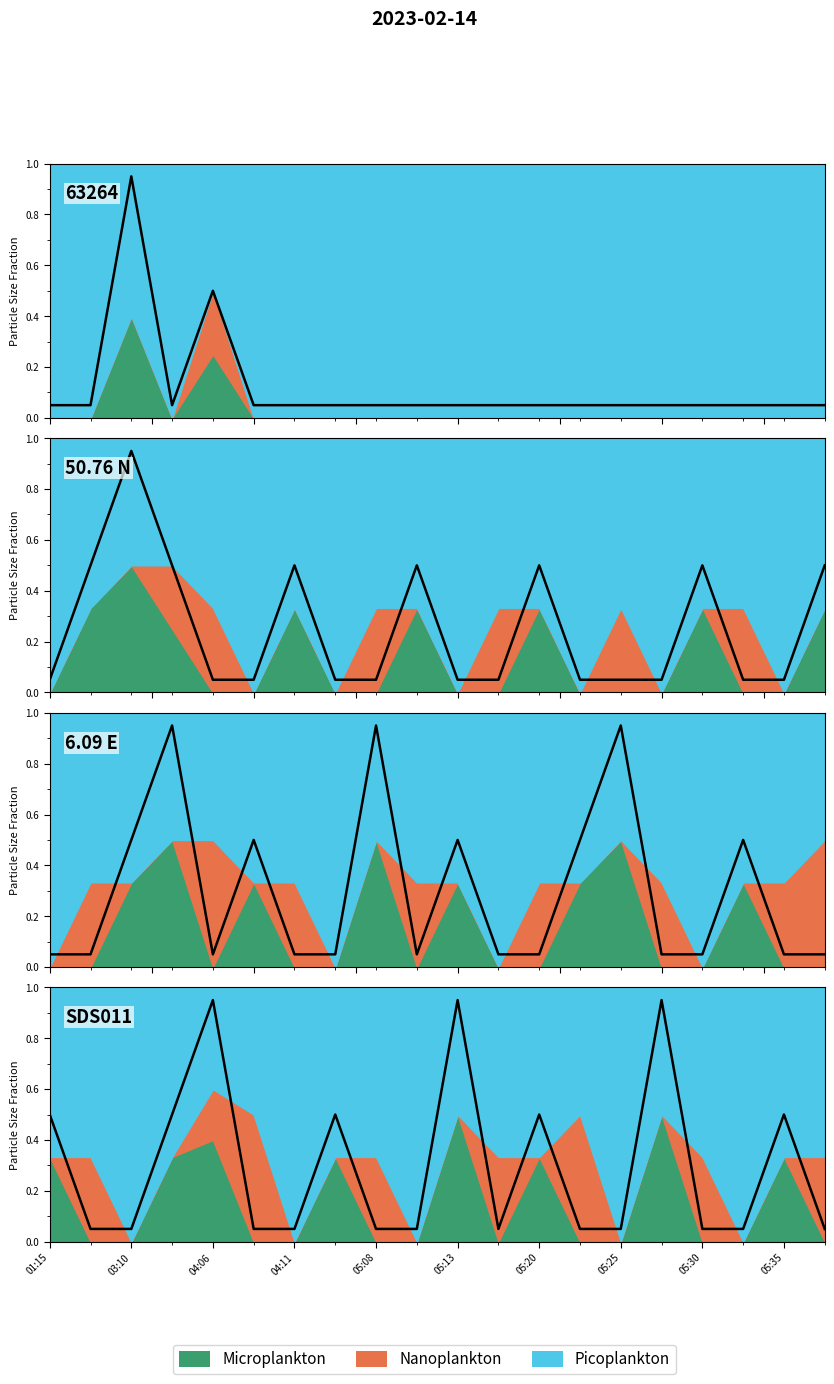

True or false: the data shows 0.5 at 05:35.

True